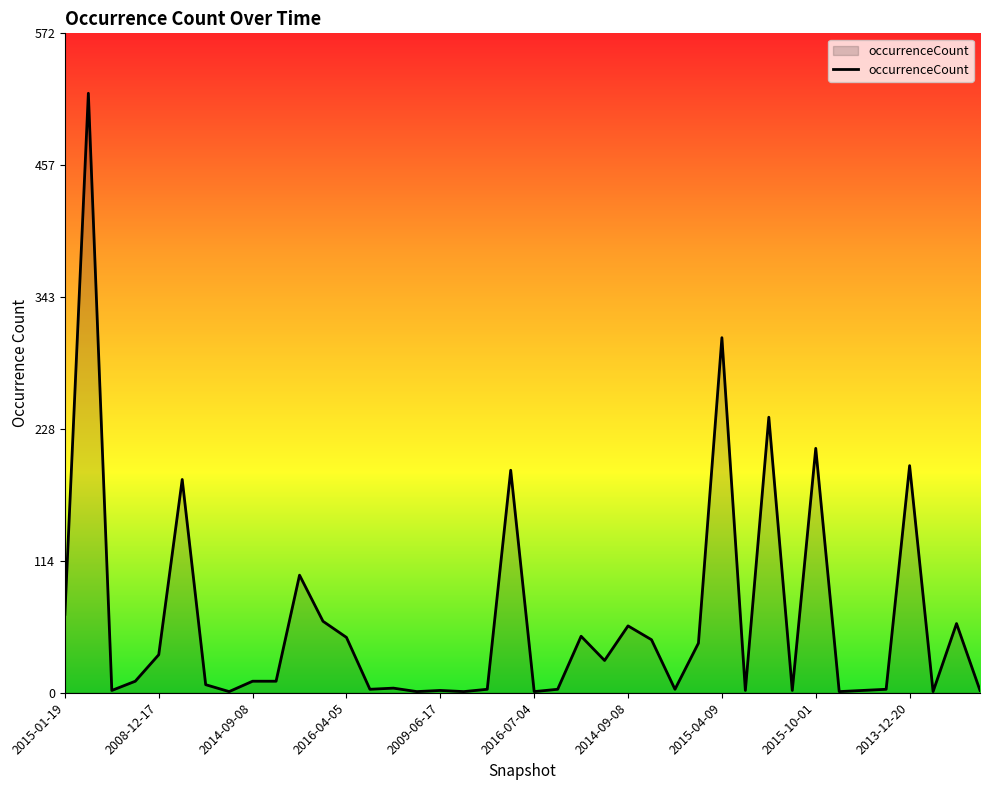

What is the difference between the maximum and minimum values?

519